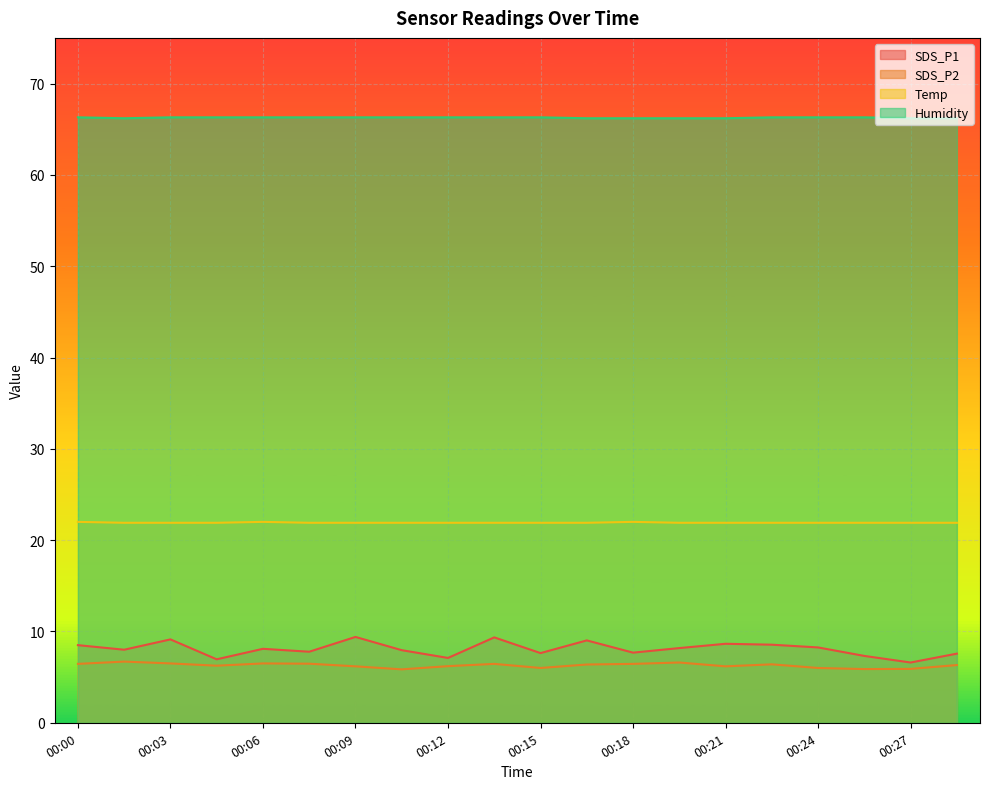

True or false: Temp and SDS_P2 cross at least once.

False